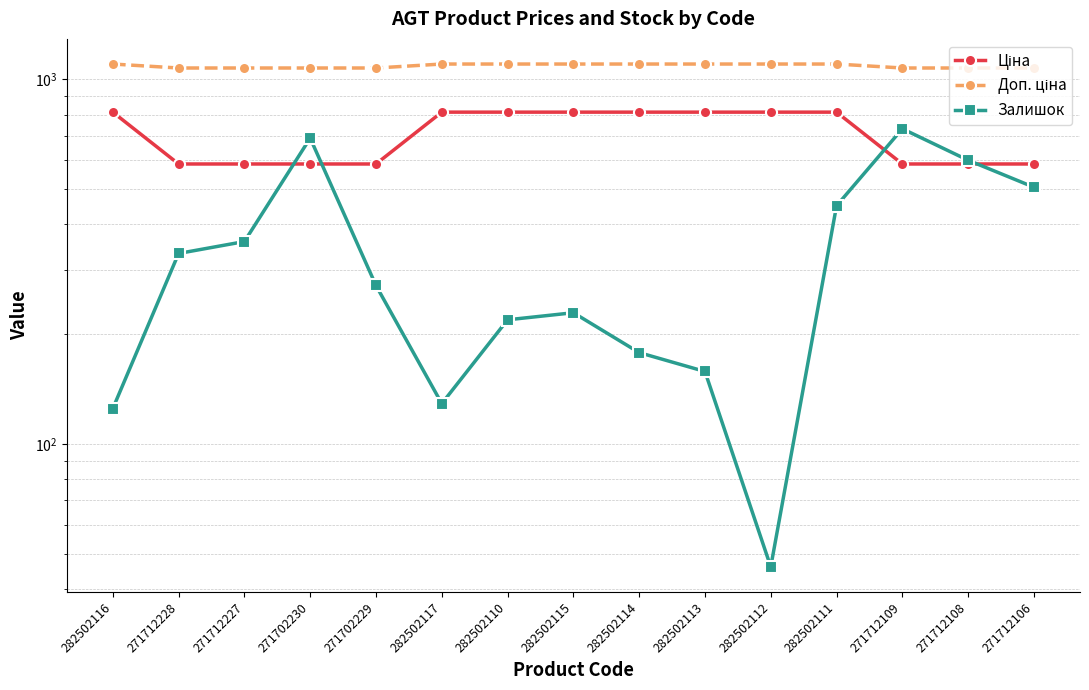

How many lines are shown in the chart?

3